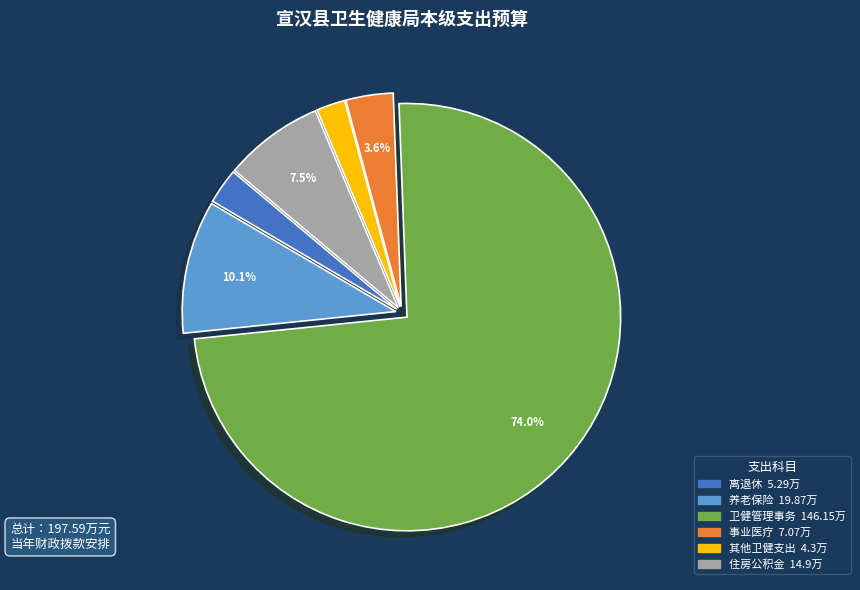

Is there any slice that represents more than half of the pie?

Yes